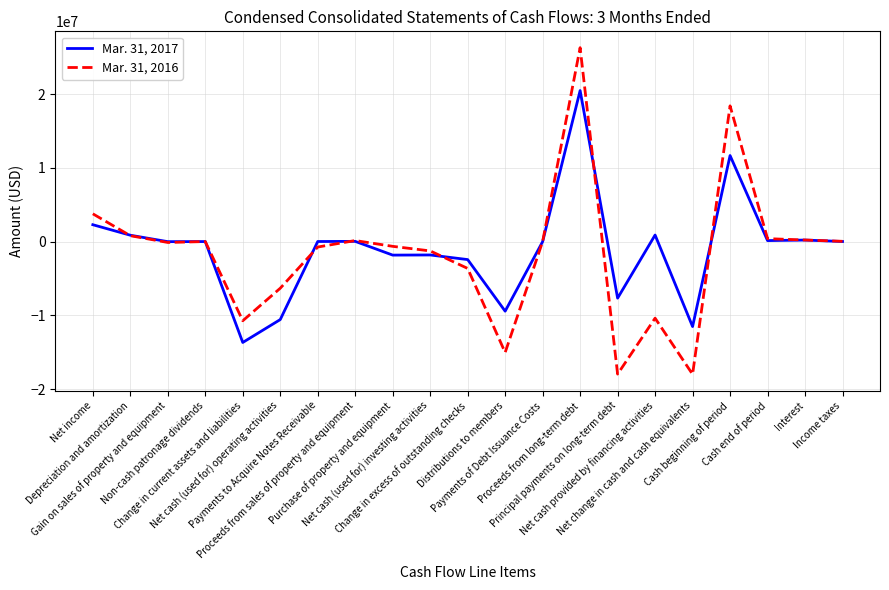

True or false: Mar. 31, 2016 has more than 0 points higher than both neighbors.

True